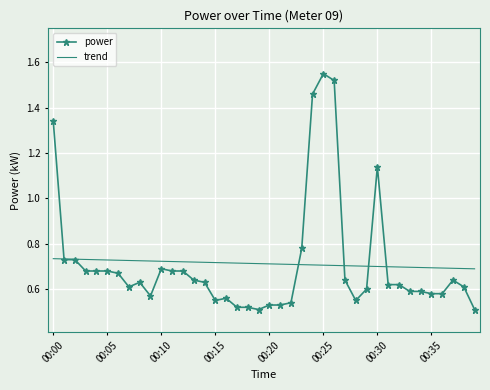

List the series in order of their peak value, lowest first.

trend, power